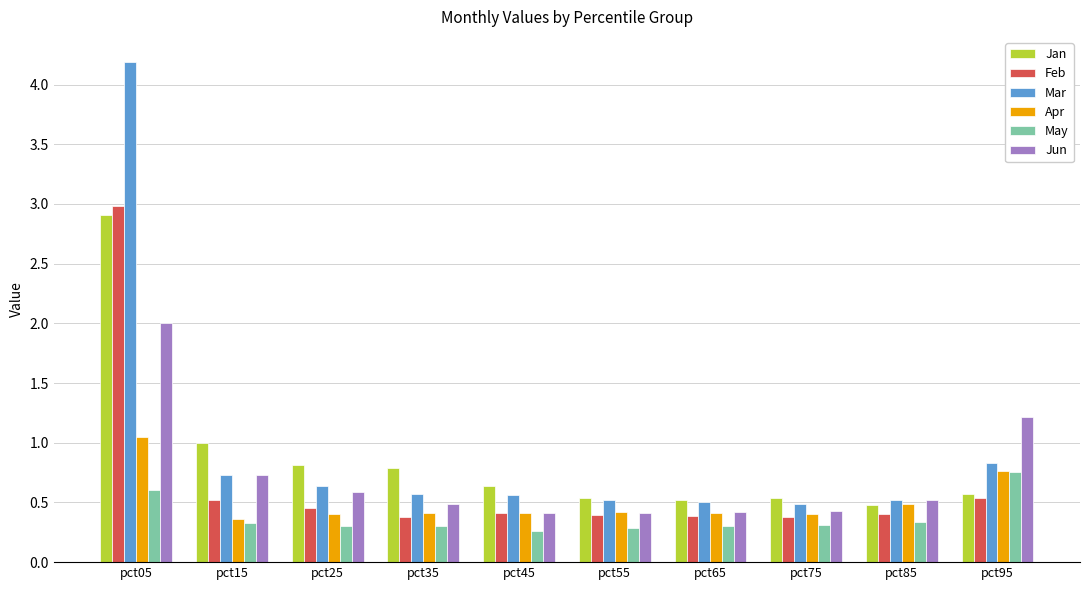

True or false: Mar has a value of 1.3 at pct95.

False